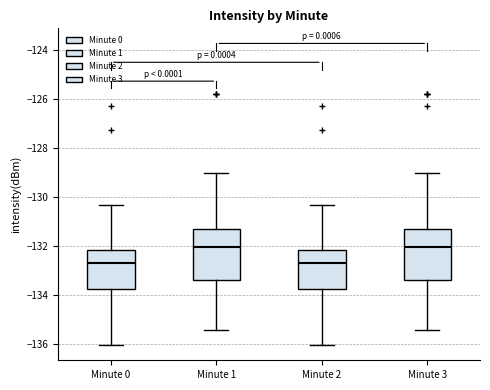

Reading left to right, transcribe this box plot: for each box, give where its median line is, the range the box spans, and where its two whiskers end, as read against the y-axis. The values are not printed on the chart, so give them approximately, as read against the axis.

Minute 0: median -132.6, box -133.8 to -132.2, whiskers -136.0 to -130.4
Minute 1: median -132.0, box -133.4 to -131.4, whiskers -135.4 to -129.0
Minute 2: median -132.6, box -133.8 to -132.2, whiskers -136.0 to -130.4
Minute 3: median -132.0, box -133.4 to -131.4, whiskers -135.4 to -129.0